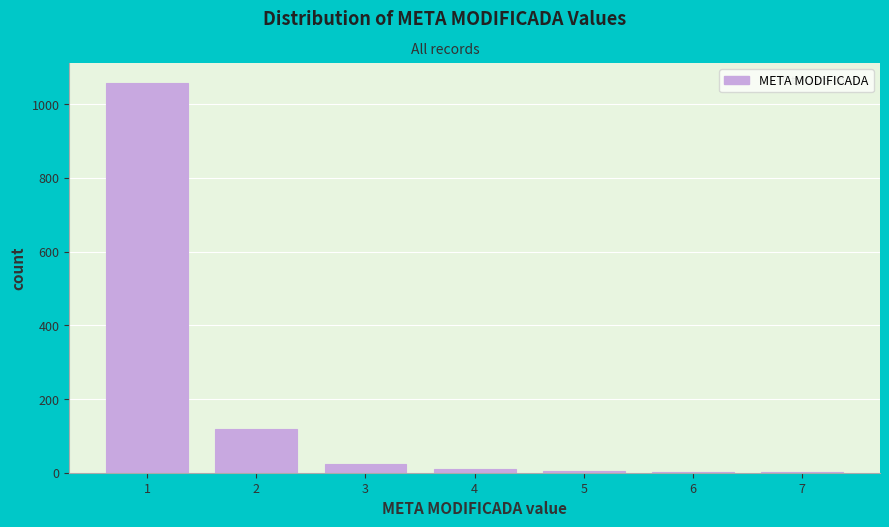

What is the sum of all values?

1221